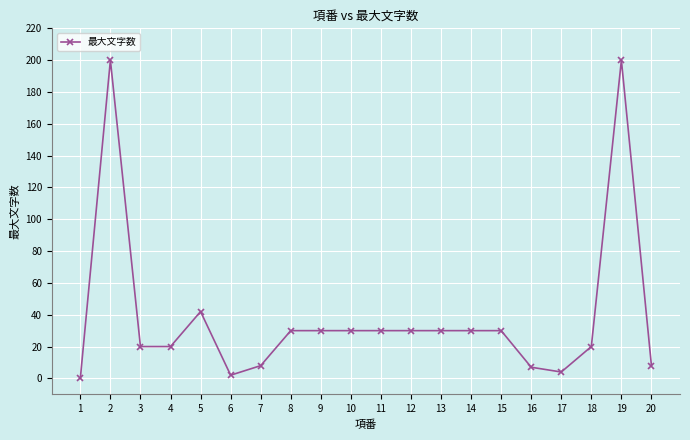

Is it true that the value at 9 is 30?

True